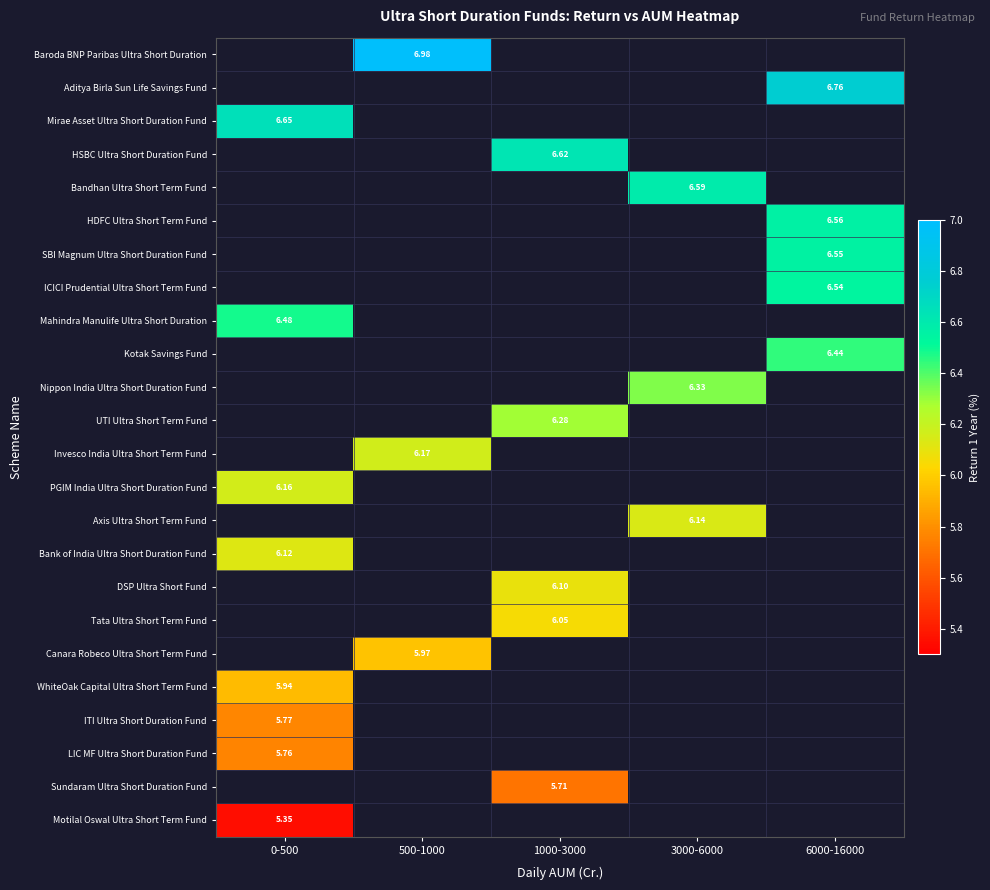

Is the value of ICICI Prudential Ultra Short Term Fund at 3000-6000 greater than the value of Axis Ultra Short Term Fund at 6000-16000?

No